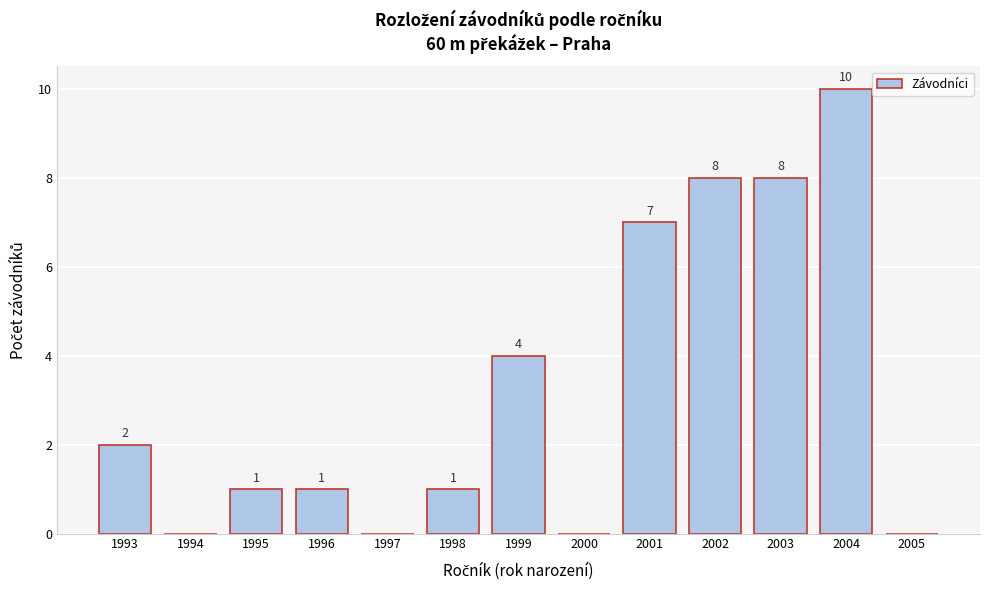

Reading right to left, list all the values displayed in this chart.

2005=0	2004=10	2003=8	2002=8	2001=7	2000=0	1999=4	1998=1	1997=0	1996=1	1995=1	1994=0	1993=2